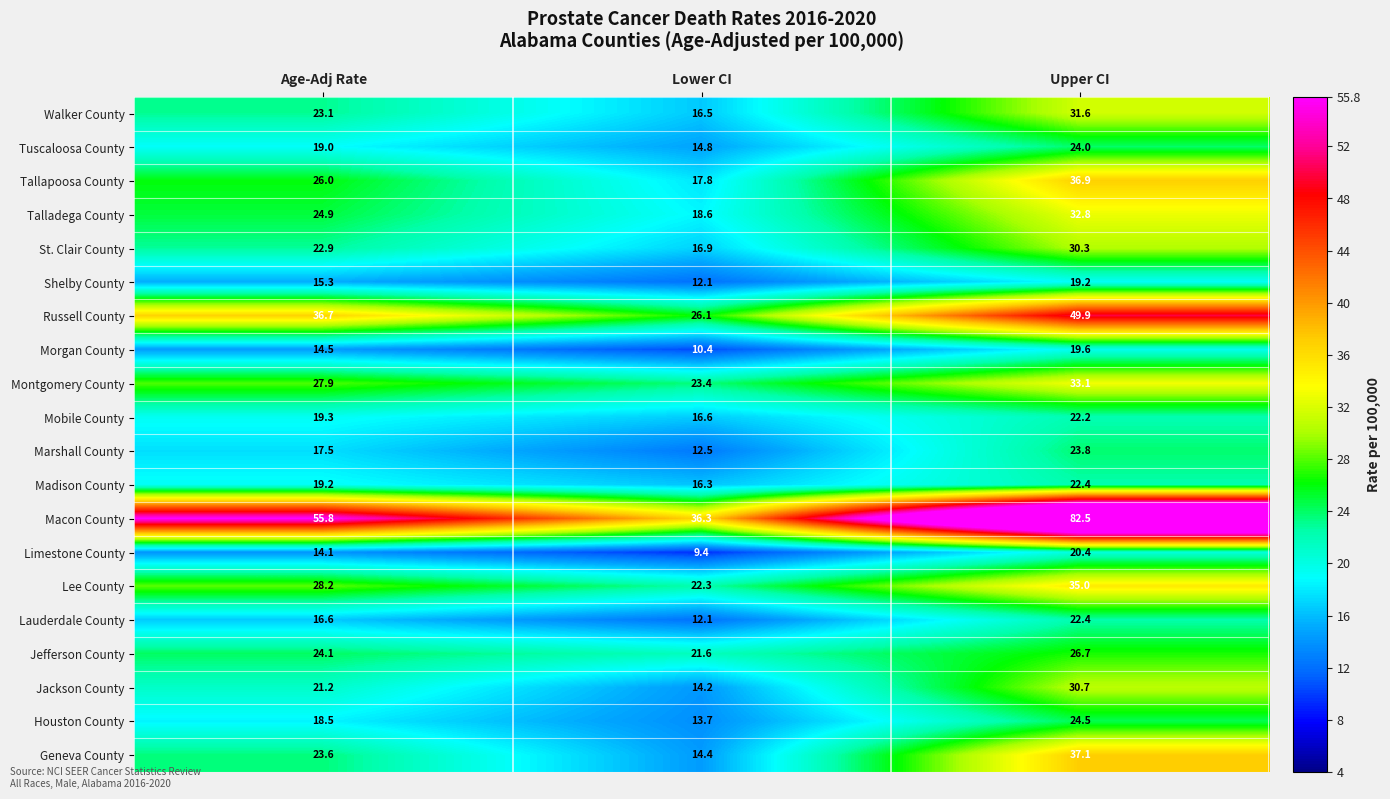

List the labels in order of Tuscaloosa County value, smallest first.

Lower CI, Age-Adj Rate, Upper CI